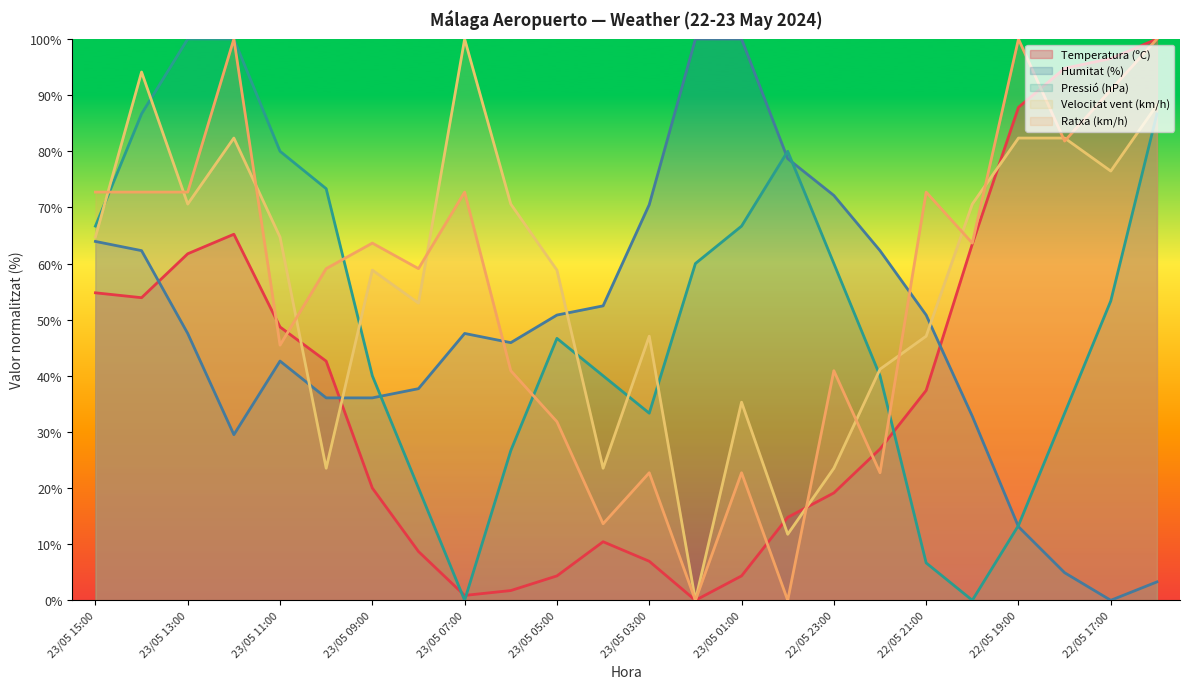

How many distinct data groups are displayed?

5